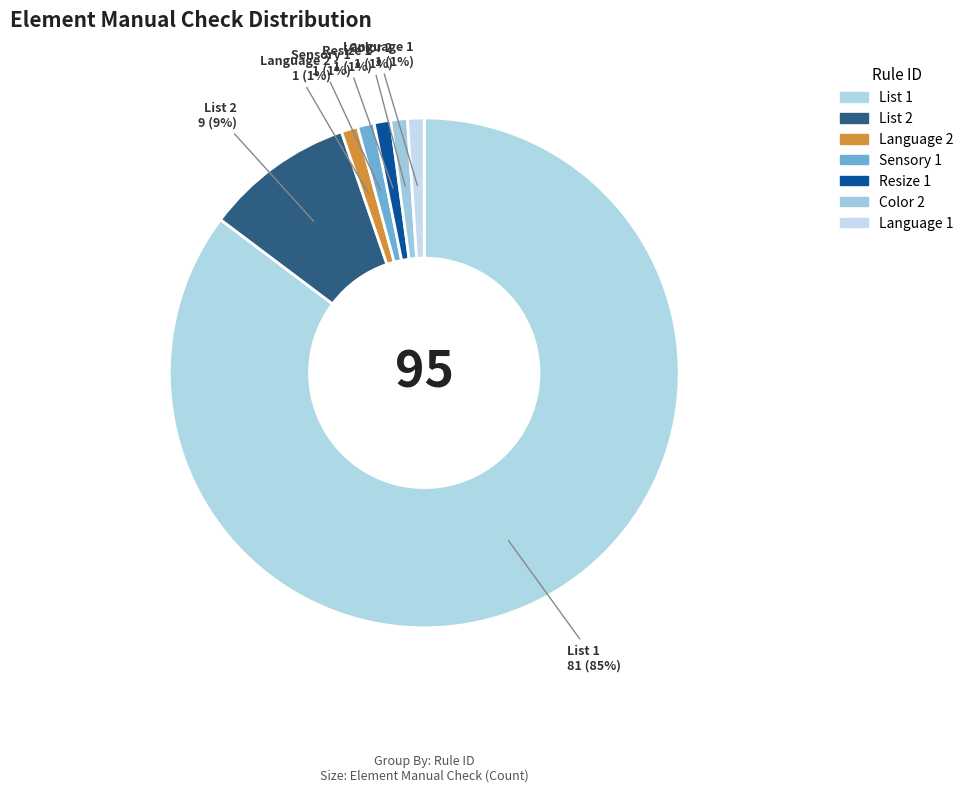

Does List 2 represent more than half of the total?

No